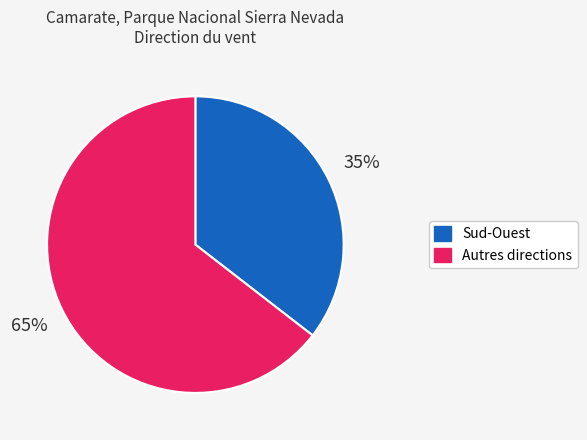

To the nearest percent, what is the average slice percentage?

50%